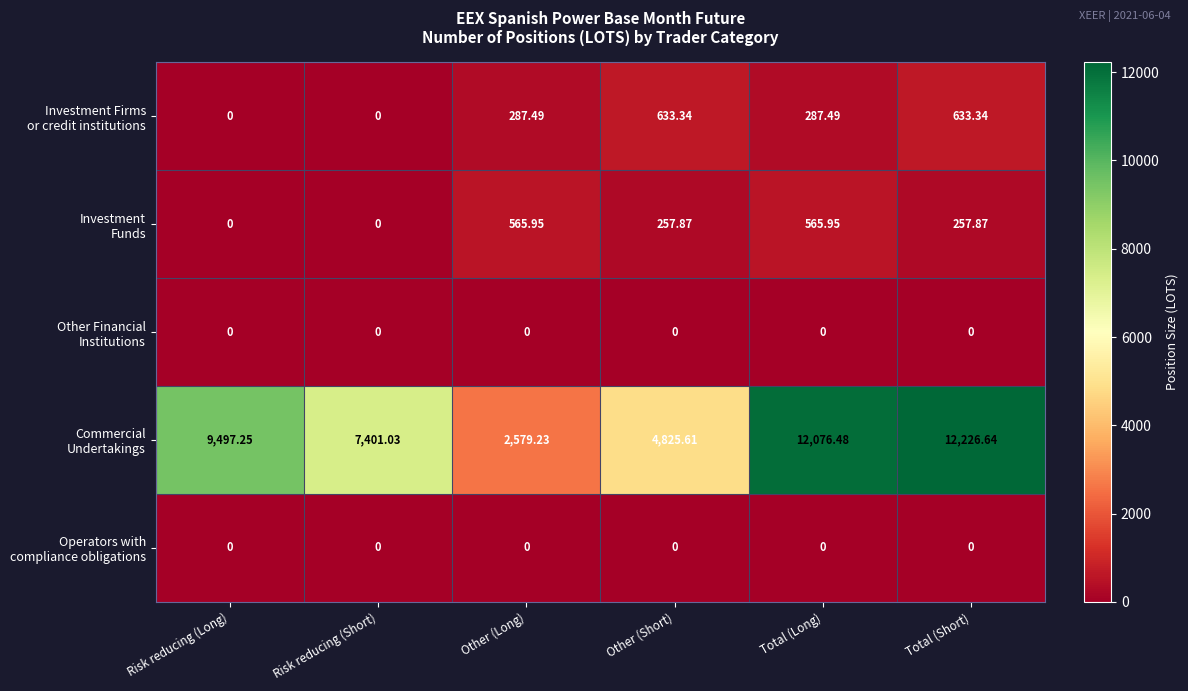

At which category is the sum across all series the highest?

Total (Short)